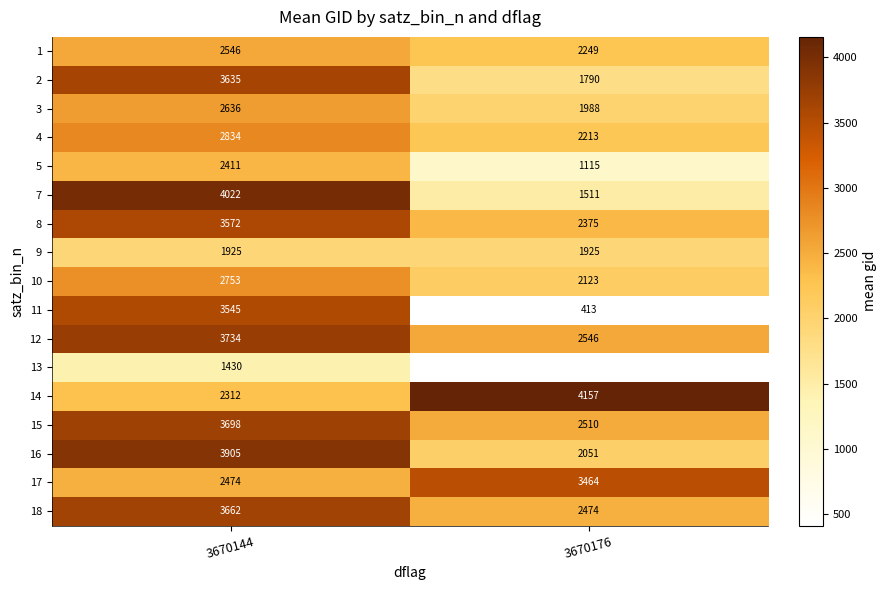

The 18 series shows 673 at 3670176. True or false?

False